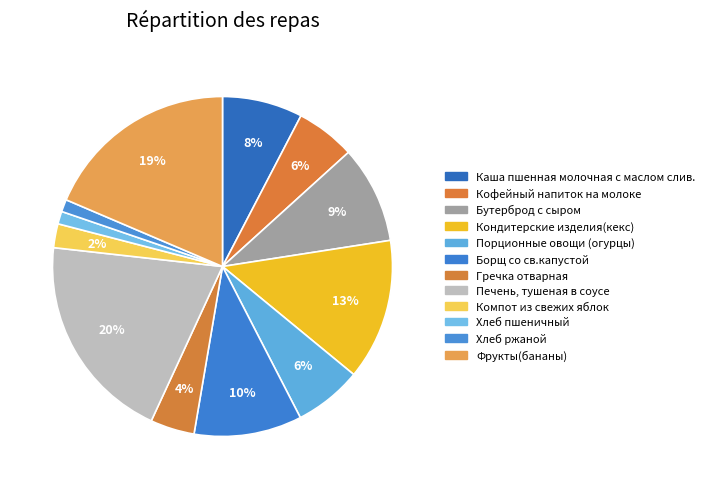

Combined, what portion of the pie is Фрукты(бананы) and Бутерброд с сыром?

27.8%